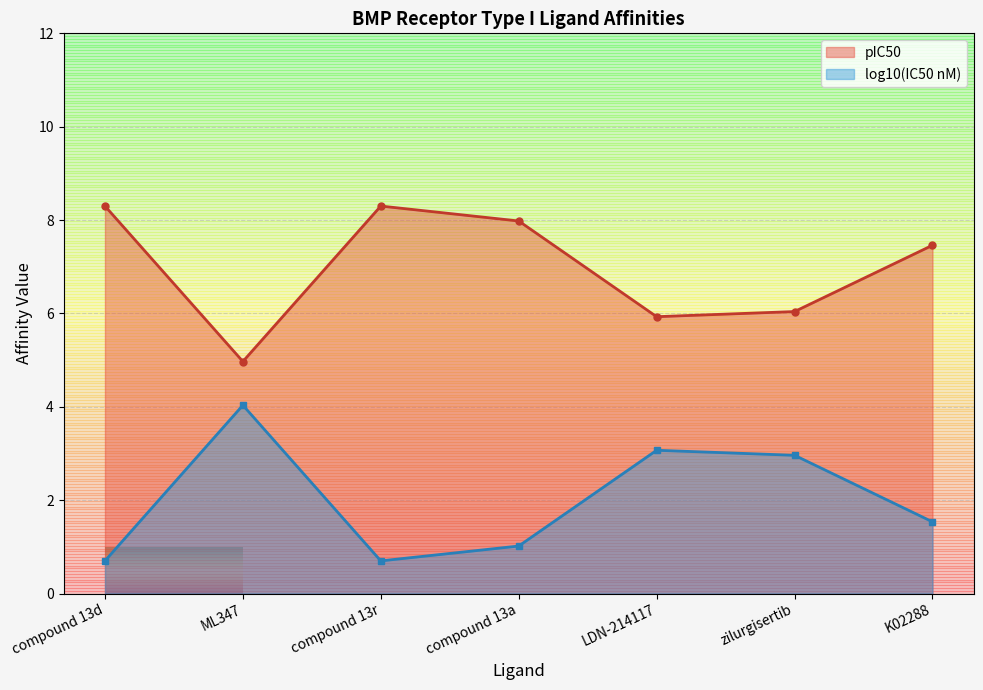

Where is the first local maximum?

compound 13r